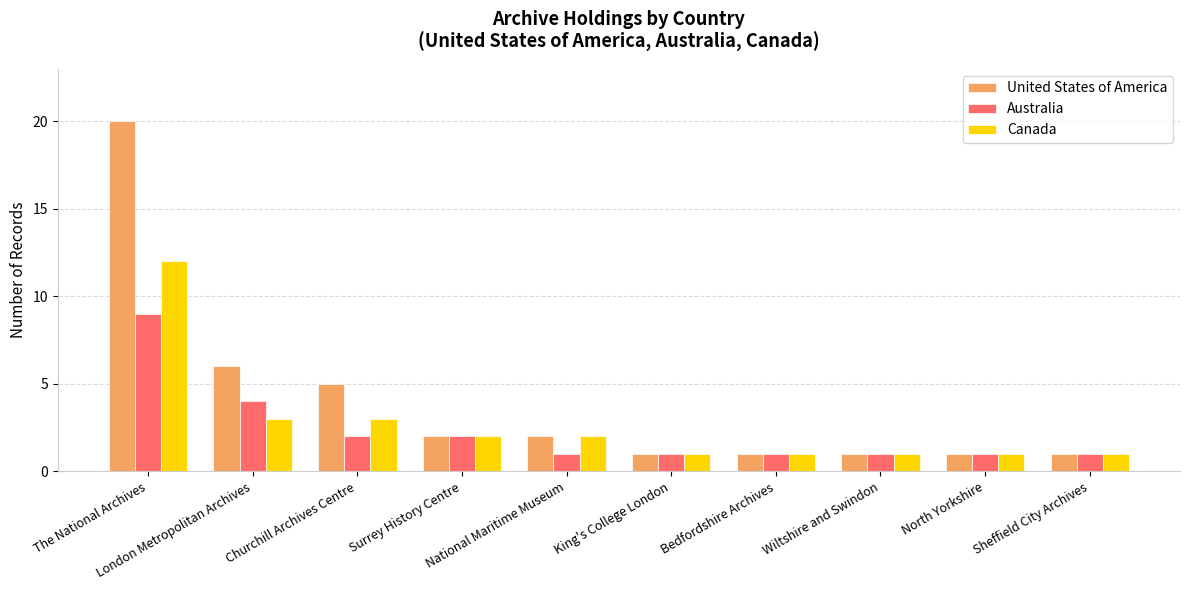

Which series has the widest spread of values?

United States of America